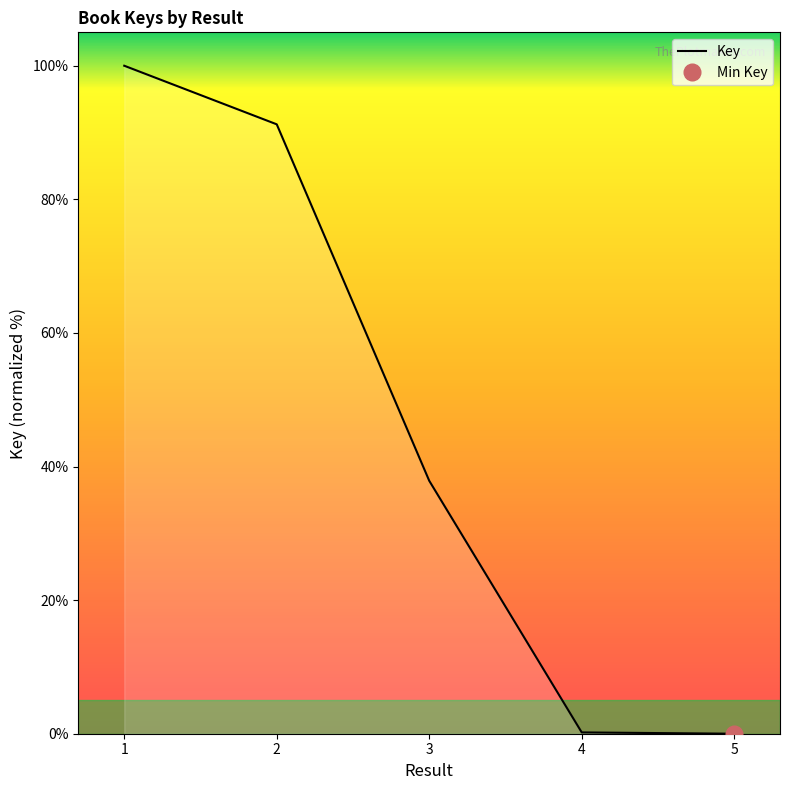

List the labels in order of value, largest first.

1, 2, 3, 4, 5